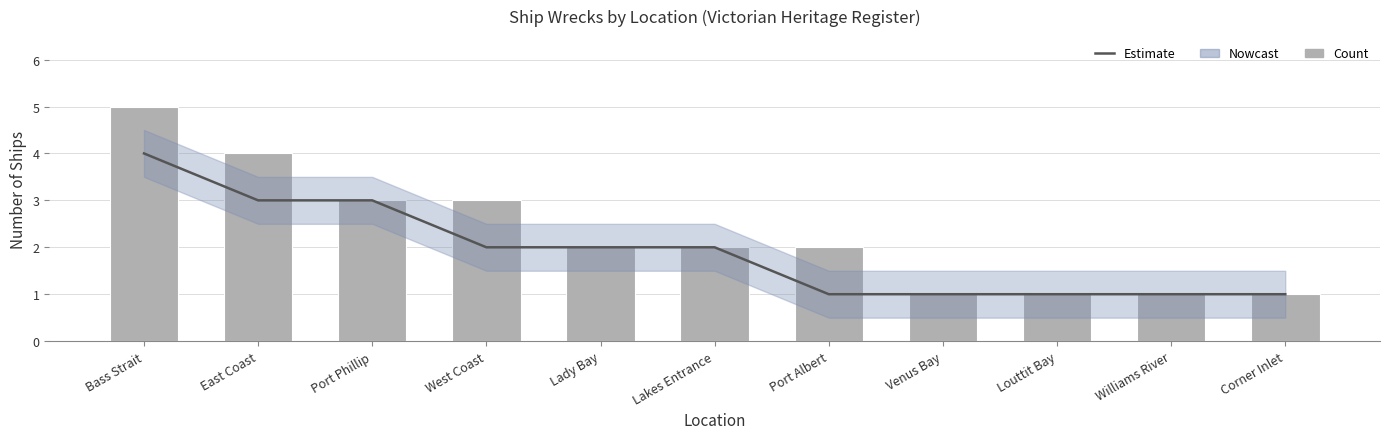

Reading left to right, transcribe all the data shown in this chart.

Estimate: 4	3	3	2	2	2	1	1	1	1	1
Count: 5	4	3	3	2	2	2	1	1	1	1